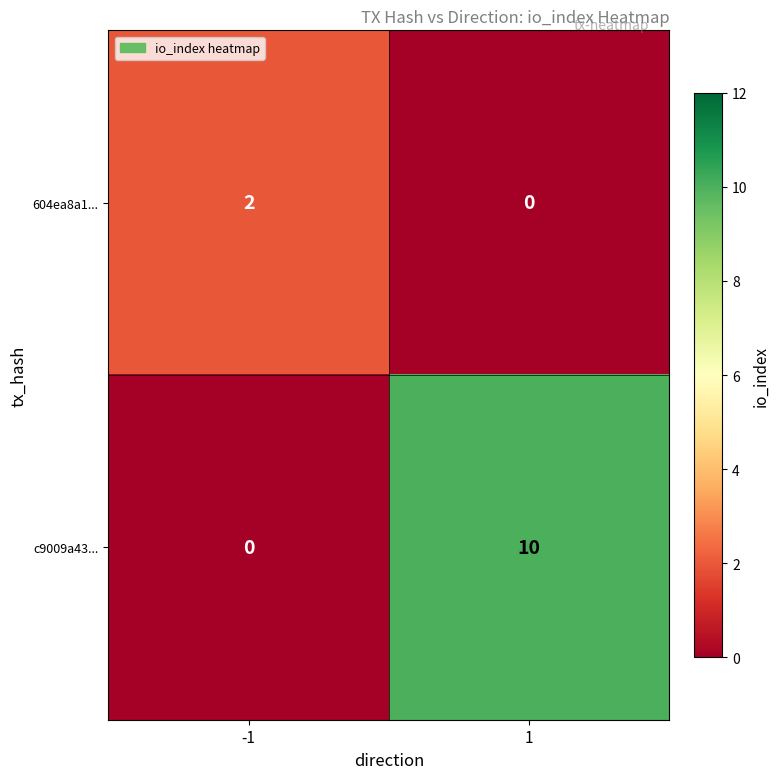

What is the total value across all series at 1?

10